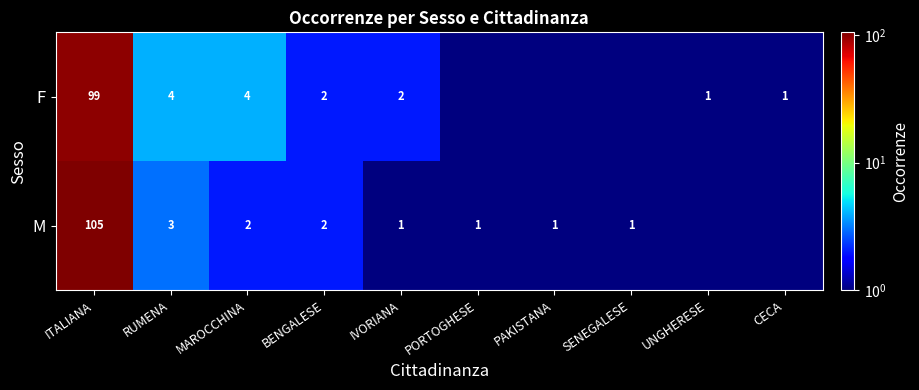

Count the number of data series in this chart.

2